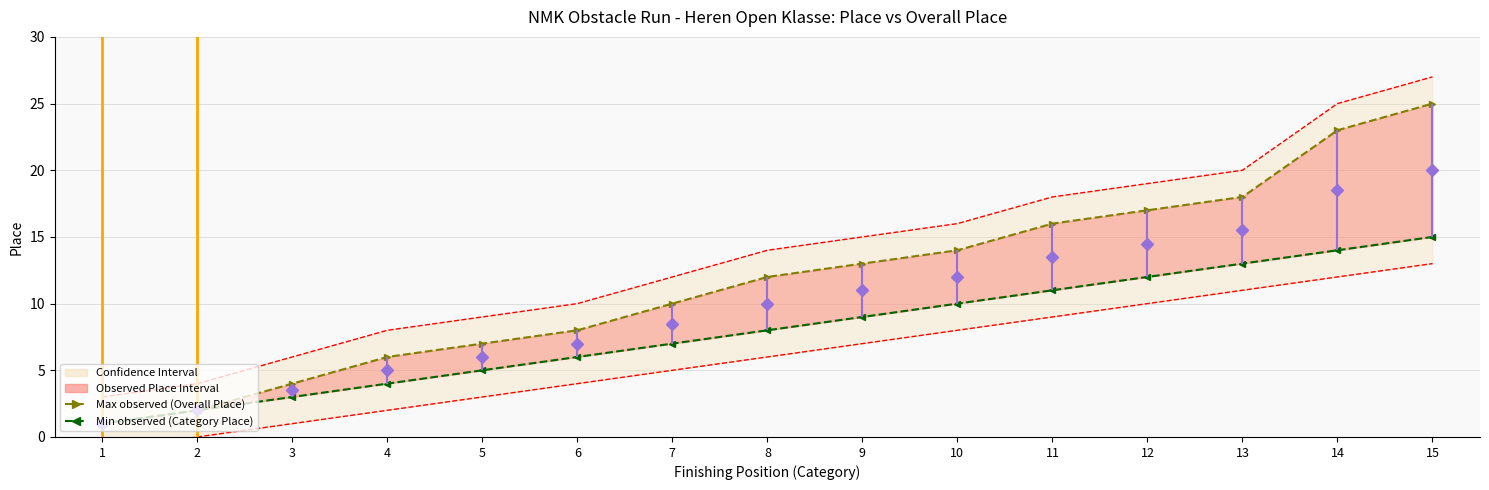

Is the value of Min observed (Category Place) at 9 greater than the value of Max observed (Overall Place) at 7?

No